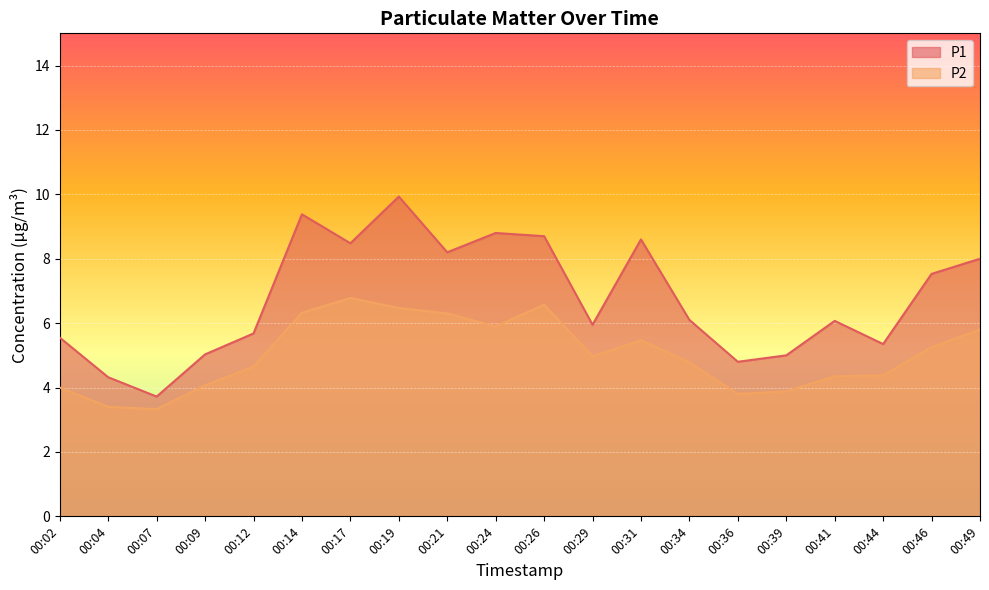

Reading left to right, transcribe all the data shown in this chart.

P1: 5.5	4.3	3.7	5.0	5.7	9.4	8.5	9.9	8.2	8.8	8.7	6.0	8.6	6.1	4.8	5.0	6.1	5.3	7.5	8.0
P2: 4.0	3.4	3.3	4.1	4.7	6.3	6.8	6.5	6.3	5.9	6.6	5.0	5.5	4.8	3.8	3.9	4.3	4.4	5.2	5.8